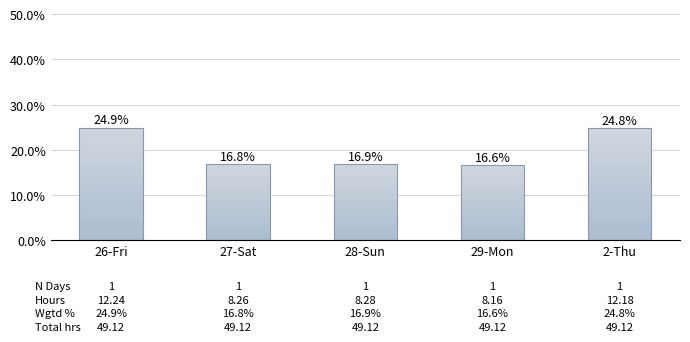

What is the ratio of the value at 29-Mon to the value at 27-Sat?

1.0